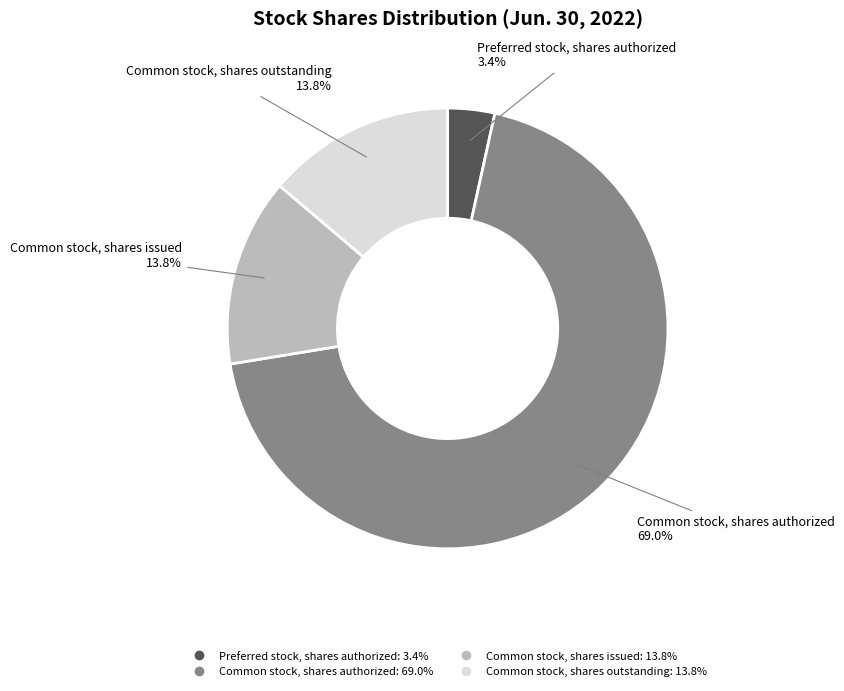

Does any single category account for the majority?

Yes